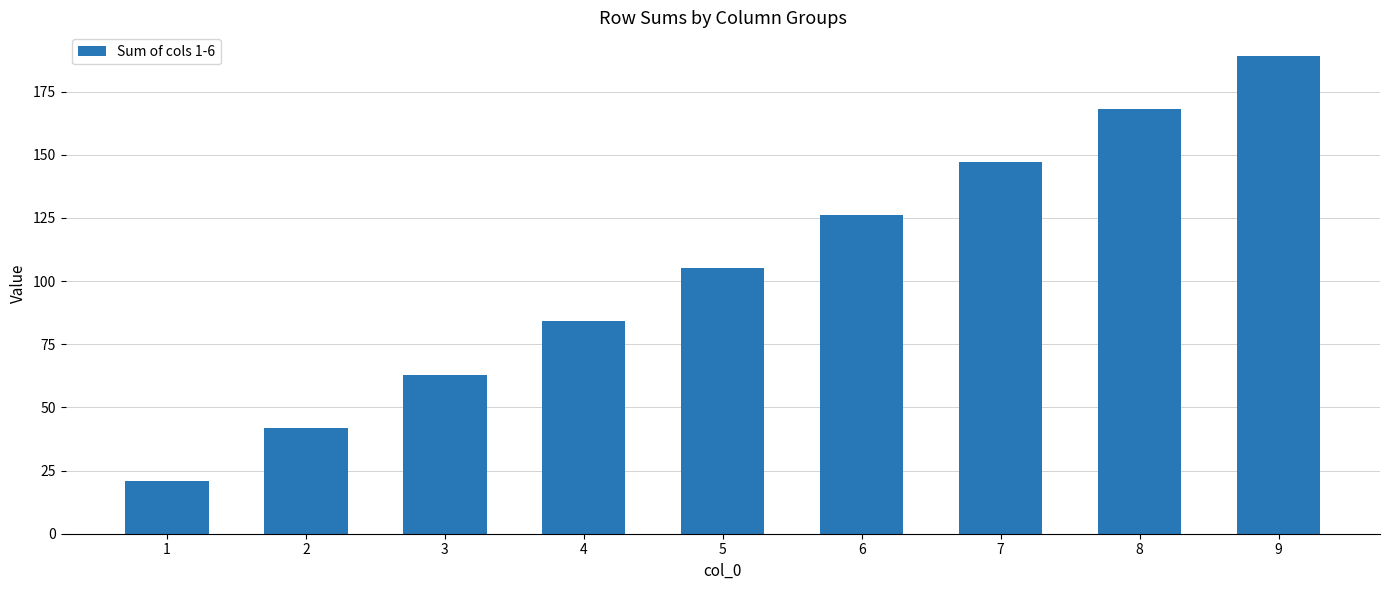

Count the number of data series in this chart.

1